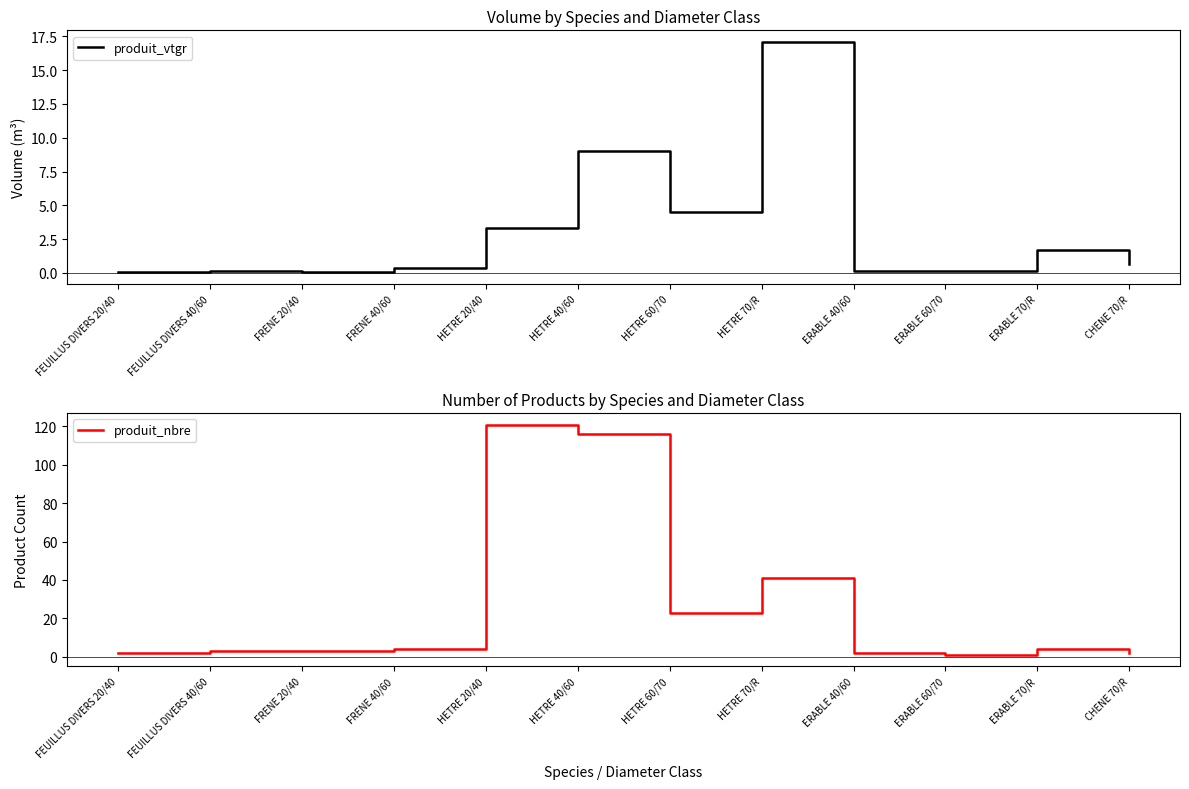

Which series has the largest total across all categories?

produit_nbre